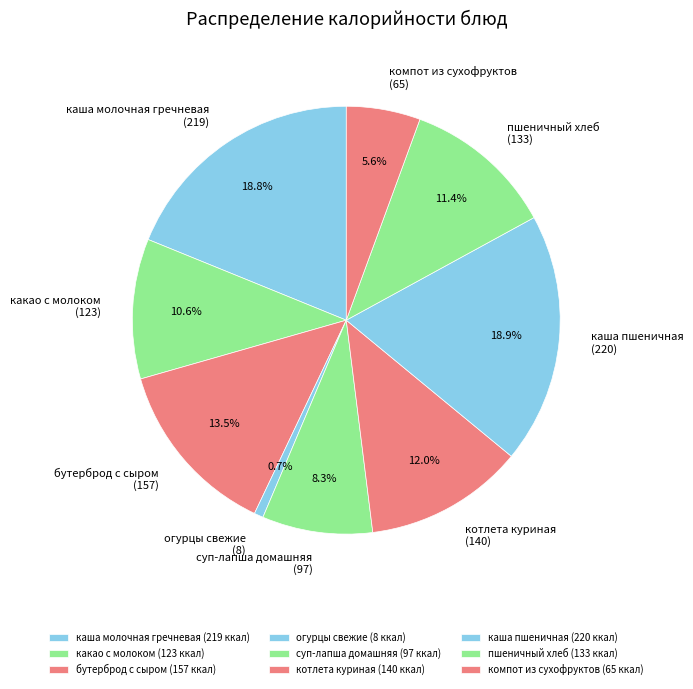

To the nearest percent, what portion does котлета куриная represent?

12%